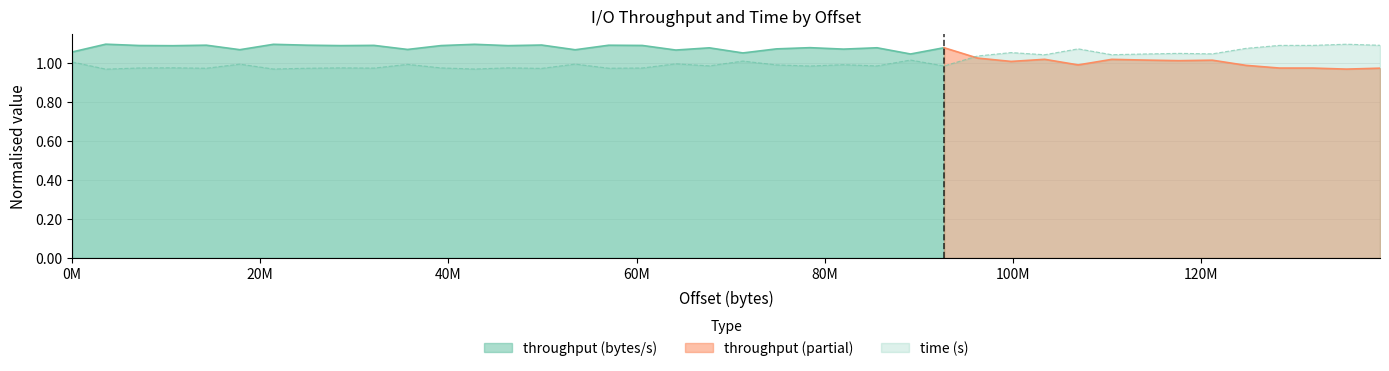

The chart shows a value of 1.0 at 10695474. True or false?

True